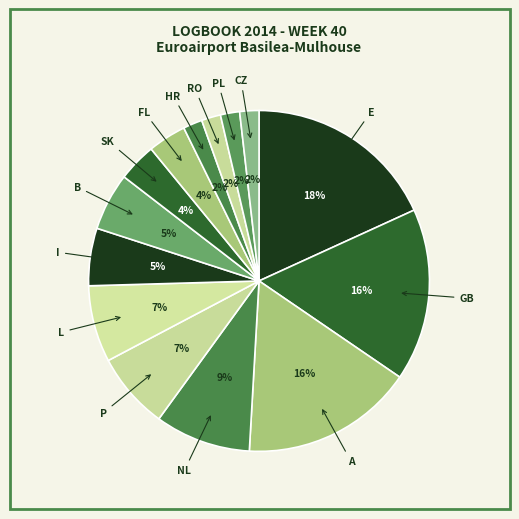

Does any single category account for the majority?

No